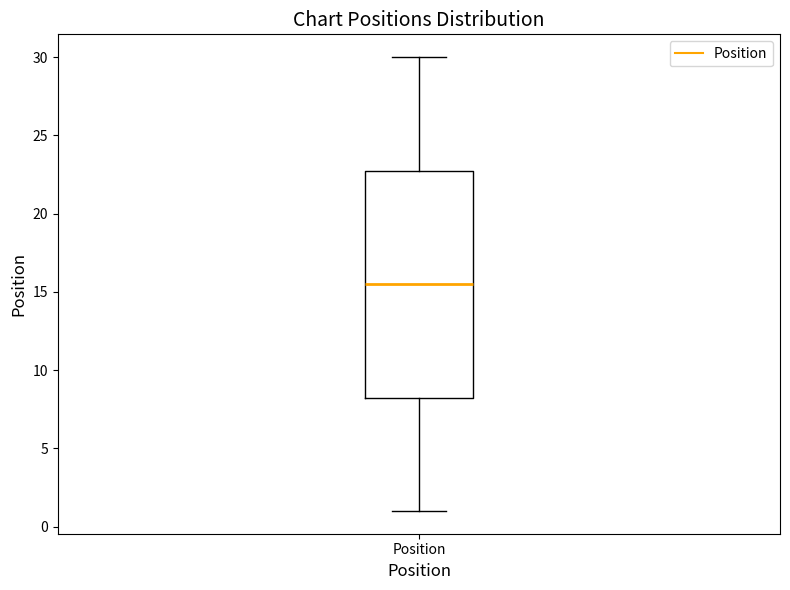

Transcribe this box plot: give where the median line is, the range the box spans, and where the two whiskers end, as read against the y-axis. The values are not printed on the chart, so give them approximately, as read against the axis.

median 15.5, box 8.5 to 23.0, whiskers 1.0 to 30.0